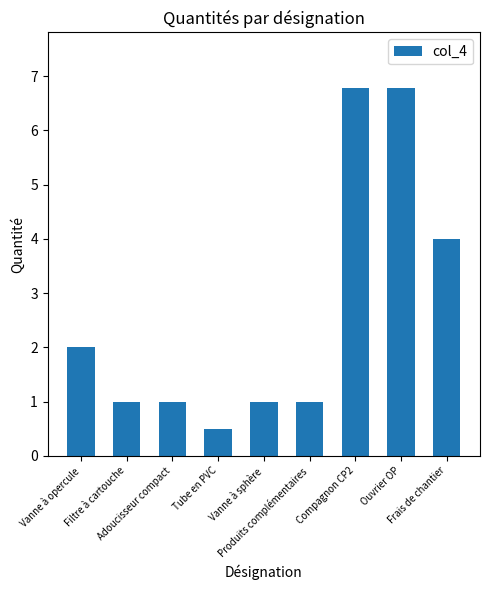

What is the label of the 7th bar from the right?

Adoucisseur compact